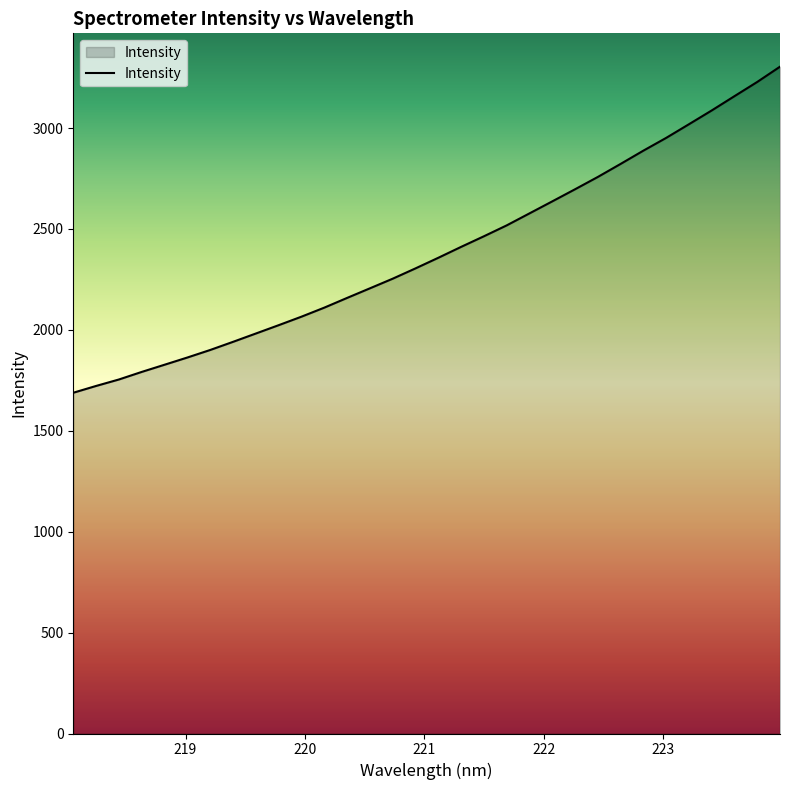

True or false: there are more than 1 points higher than both neighbors.

False